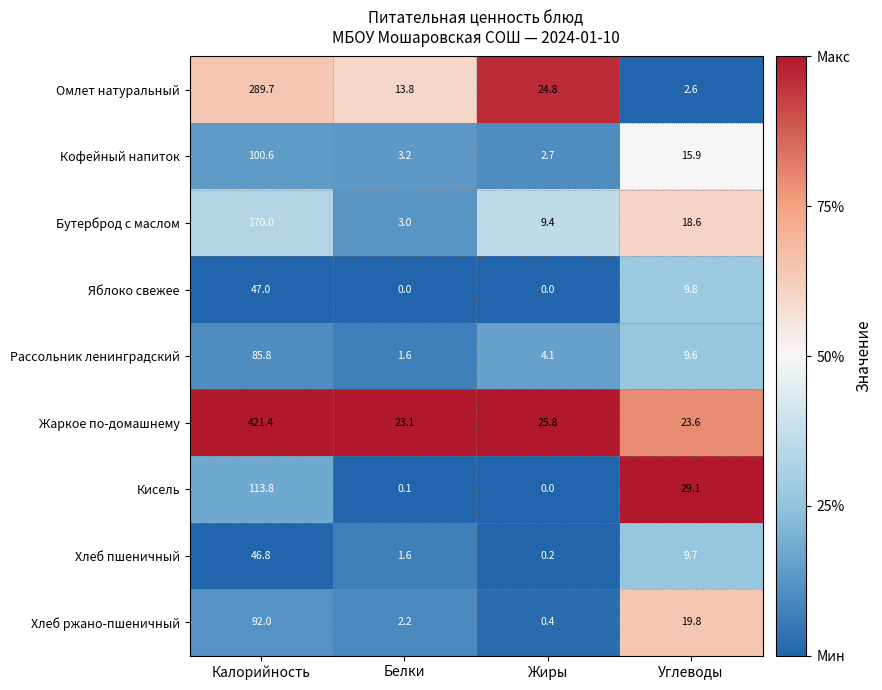

What is the total value across all series at Белки?

48.6